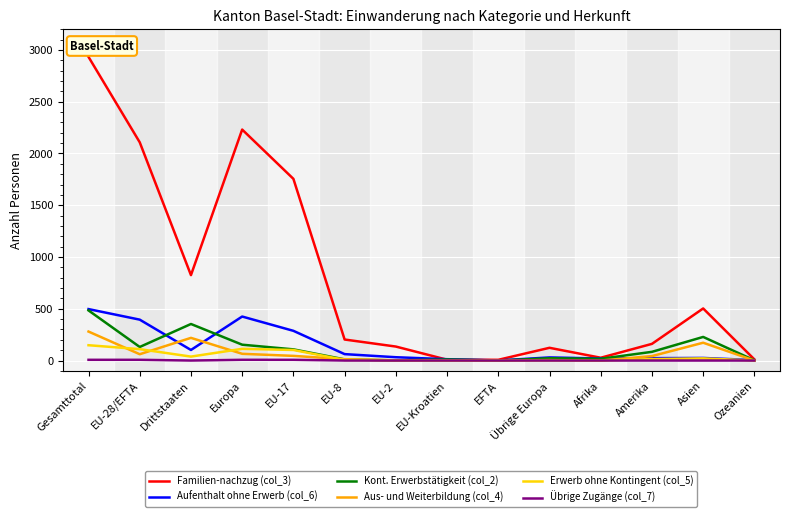

True or false: Aus- und Weiterbildung (col_4) has a value of 4 at Übrige Europa.

True